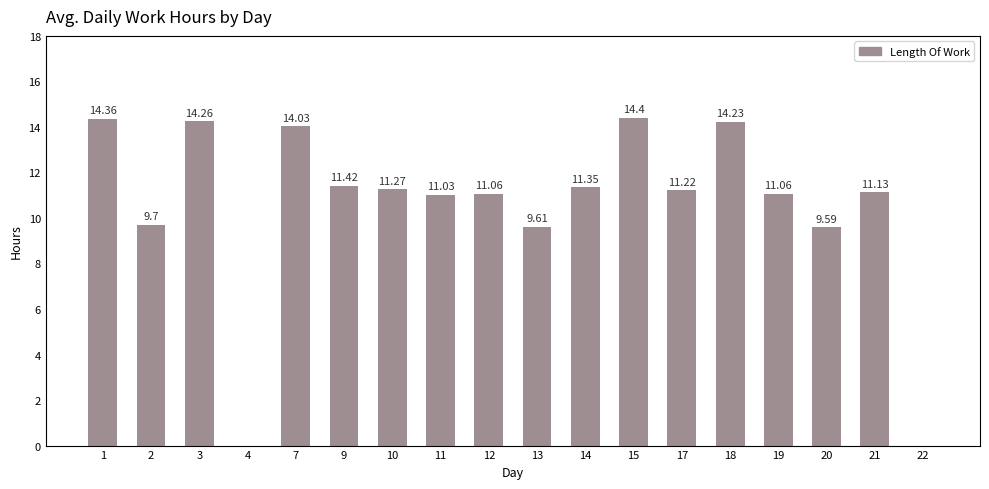

True or false: the data shows 11.4 at 9.

True